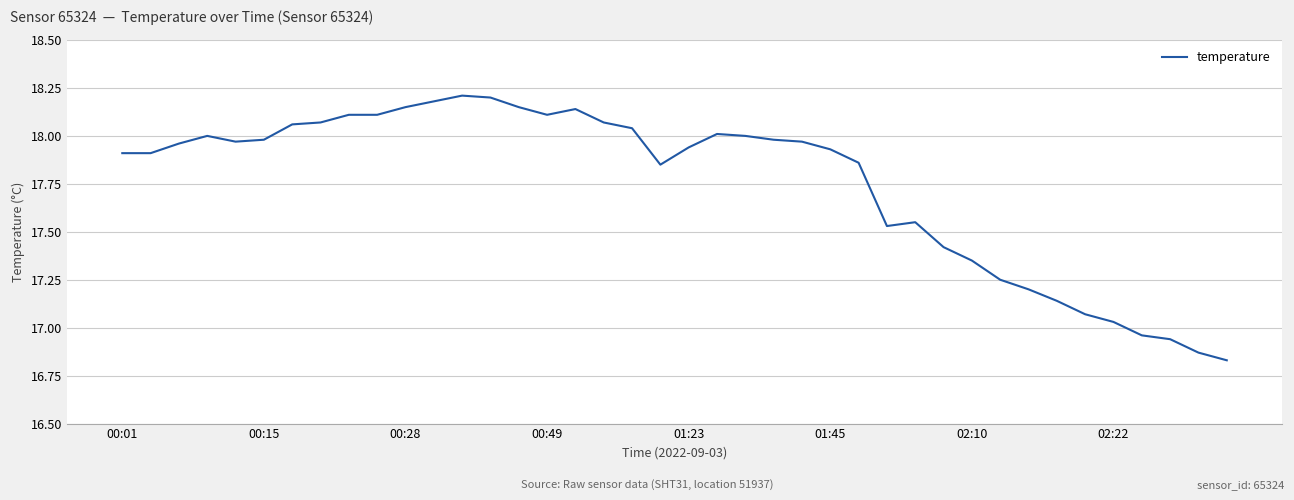

What is the difference between the maximum and minimum values?

1.4